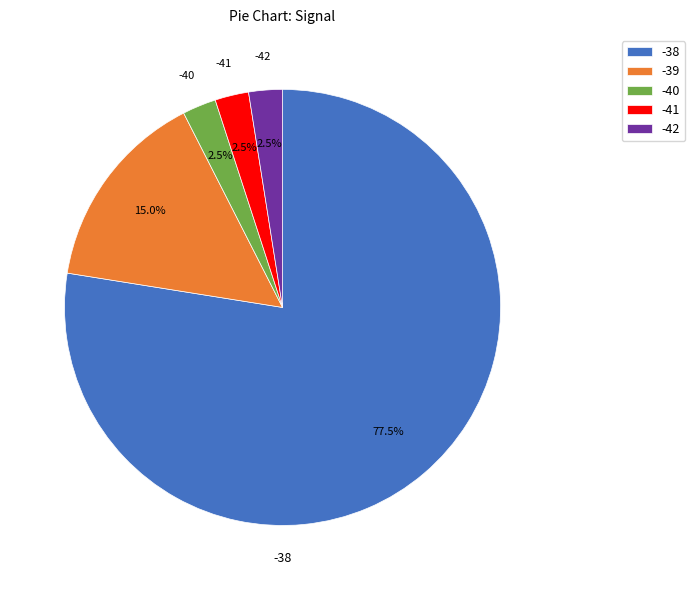

Combined, do -38 and -42 account for over 50%?

Yes